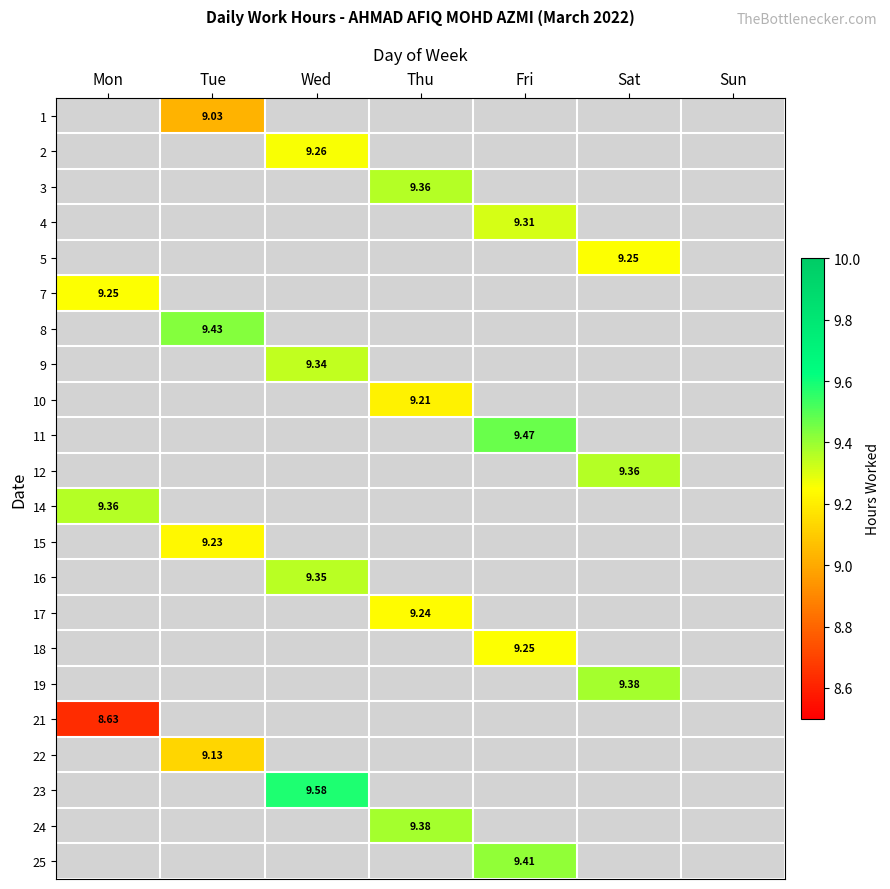

The 12 series shows 3.9 at Sat. True or false?

False